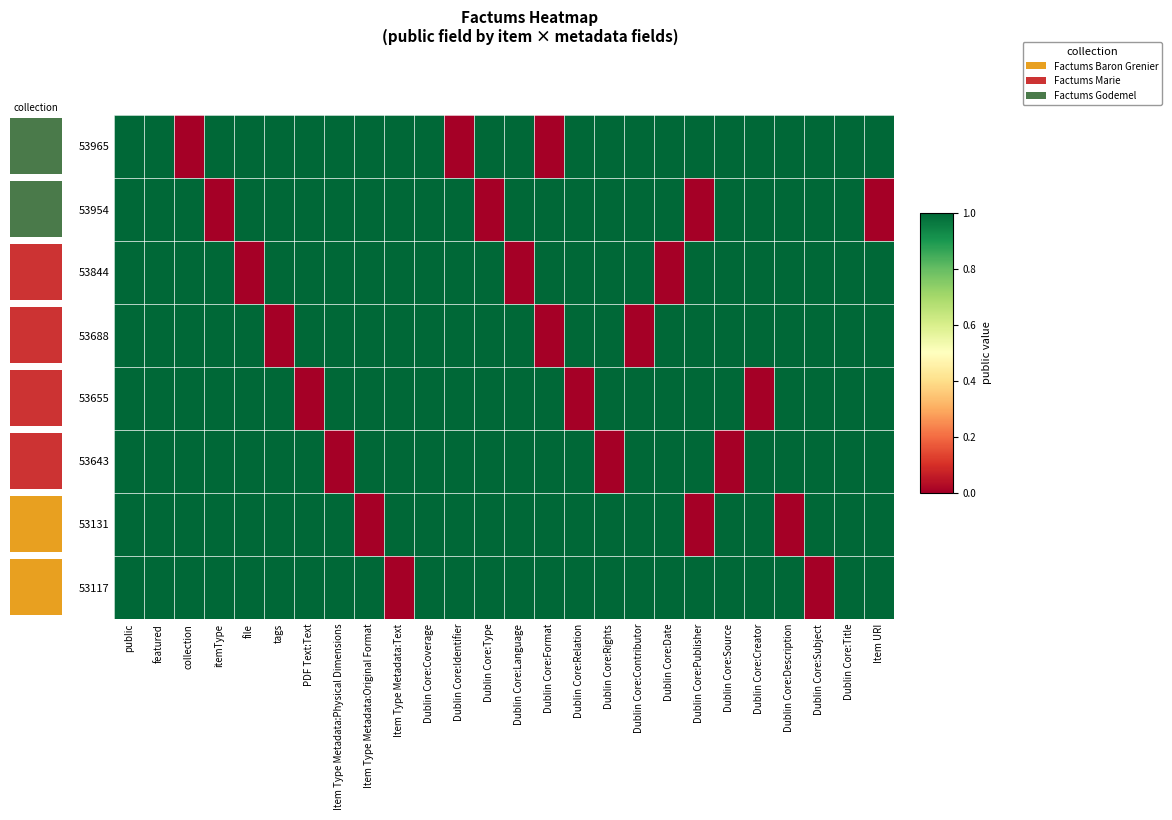

Rank the series at Dublin Core:Relation from highest to lowest value.

53965, 53954, 53844, 53688, 53643, 53131, 53117, 53655